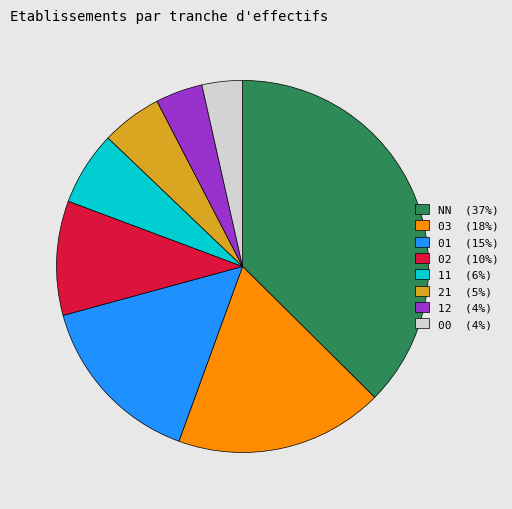

Is it true that 11 (6%) is 6% of the pie?

True